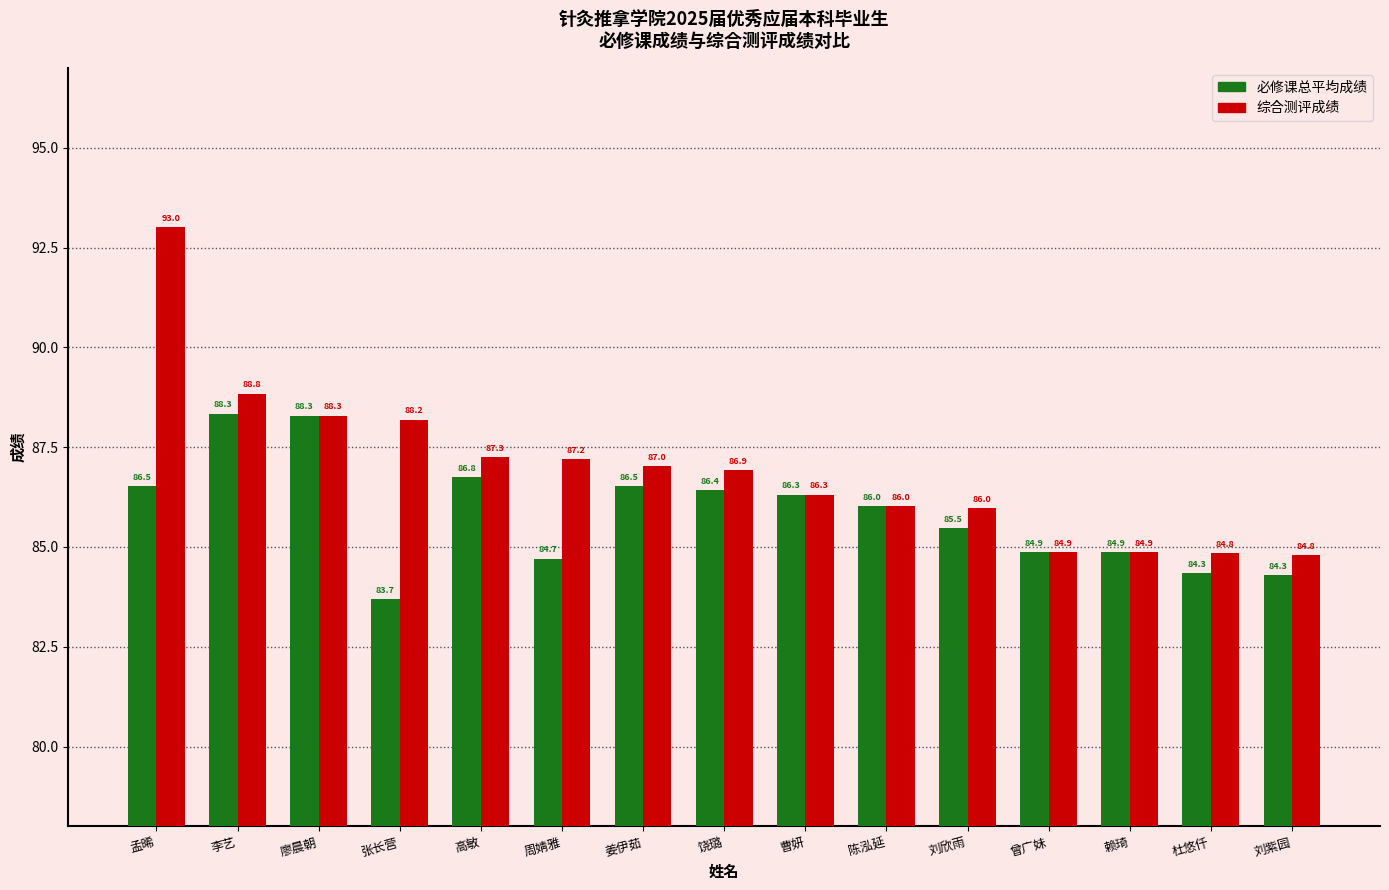

At which category is the sum across all series the highest?

孟晞